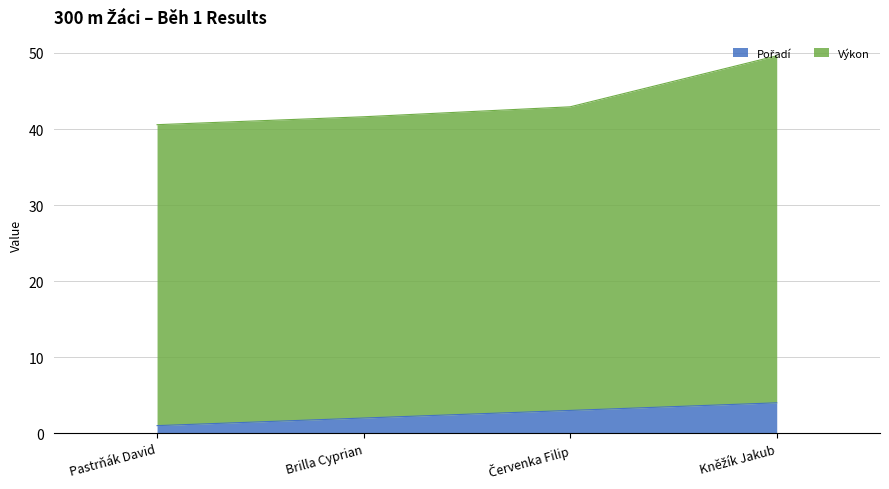

Count the number of categories in the chart.

4